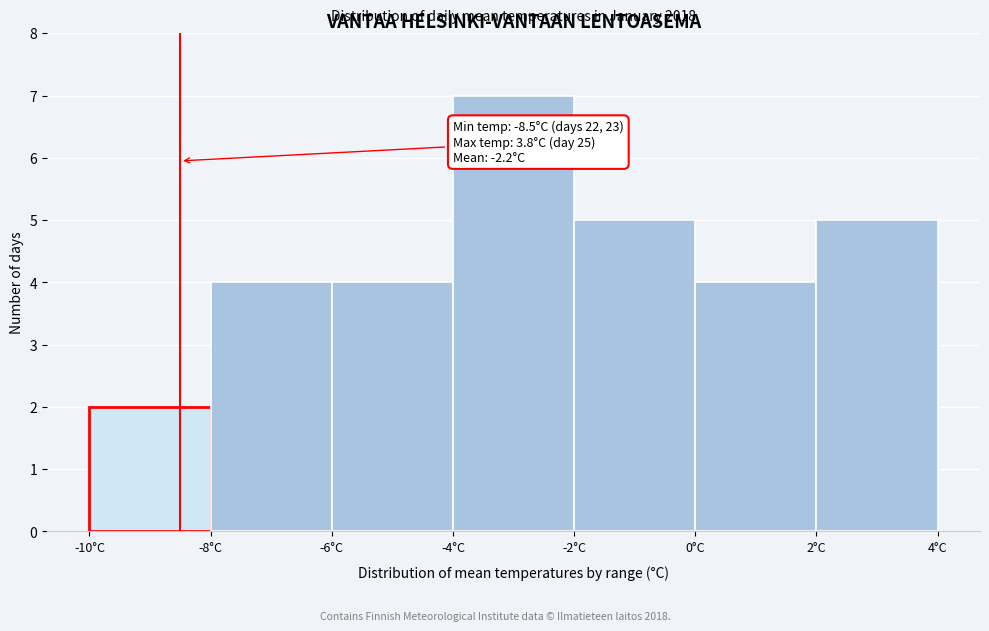

Over which range of the x-axis is the bar tallest?

-4 to -2